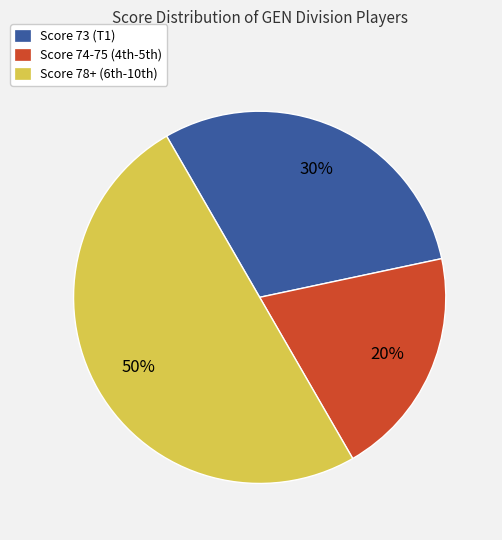

Rank the categories by value from highest to lowest.

Score 78+ (6th-10th), Score 73 (T1), Score 74-75 (4th-5th)